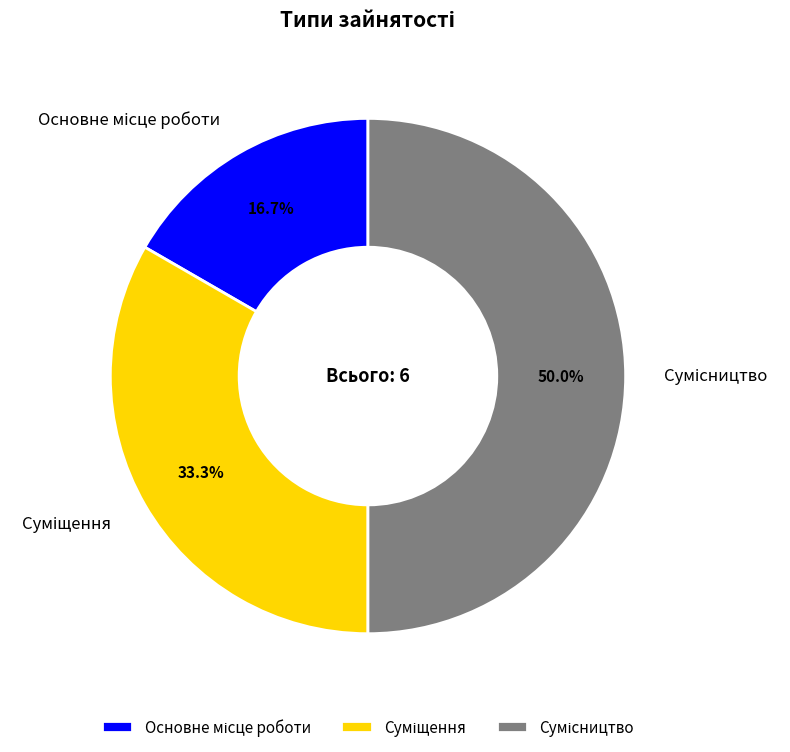

Is the sum of Сумісництво and Суміщення greater than half?

Yes